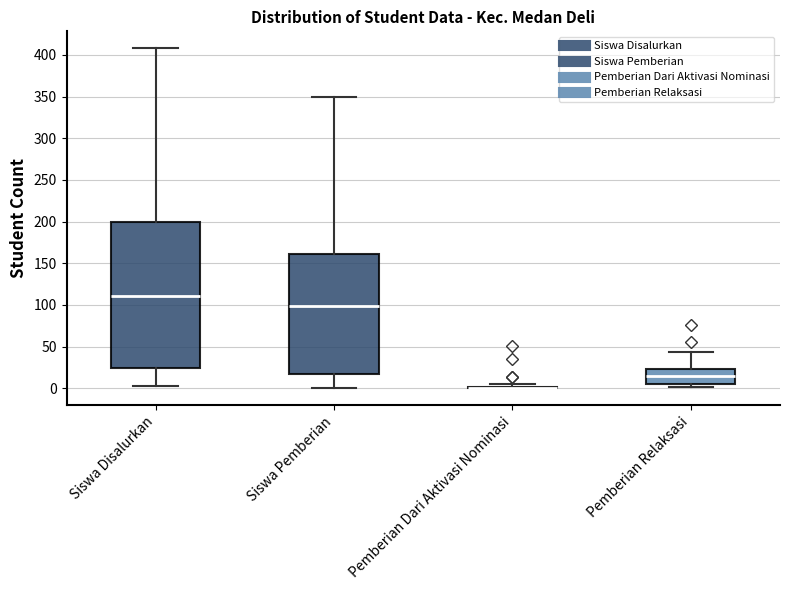

Reading left to right, transcribe this box plot: for each box, give where its median line is, the range the box spans, and where its two whiskers end, as read against the y-axis. The values are not printed on the chart, so give them approximately, as read against the axis.

Siswa Disalurkan: median 110, box 25 to 200, whiskers 5 to 410
Siswa Pemberian: median 100, box 15 to 160, whiskers 0 to 350
Pemberian Dari Aktivasi Nominasi: box collapsed to a line at 0, whiskers 0 to 5
Pemberian Relaksasi: median 15, box 5 to 25, whiskers 0 to 45